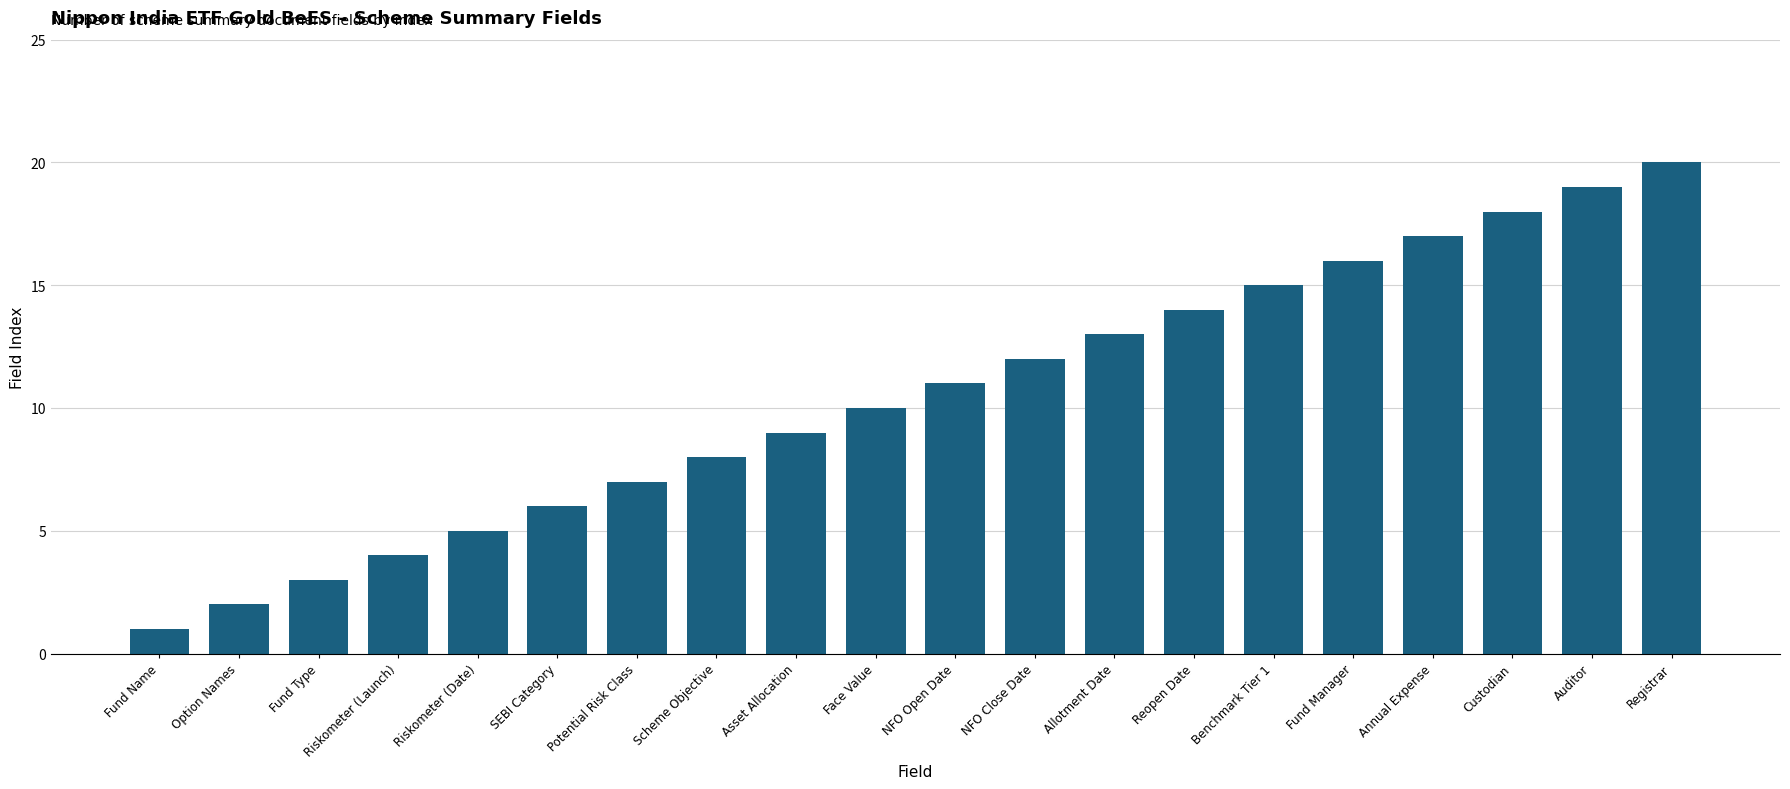

What value does the data have at Benchmark Tier 1, to the nearest 5?

15